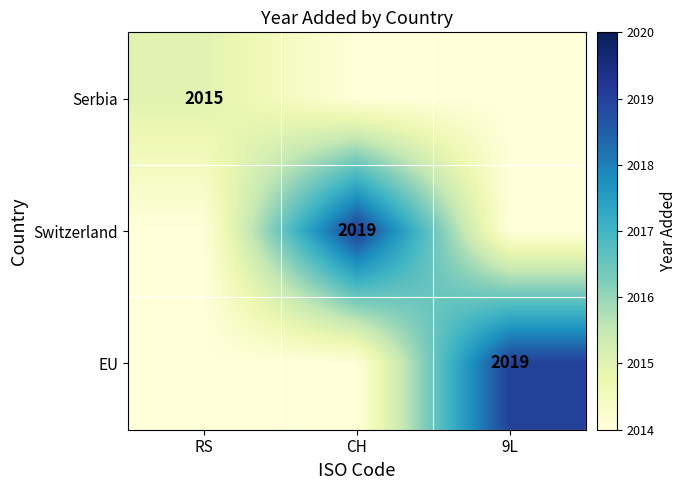

The value of Switzerland at CH is 2019. True or false?

True